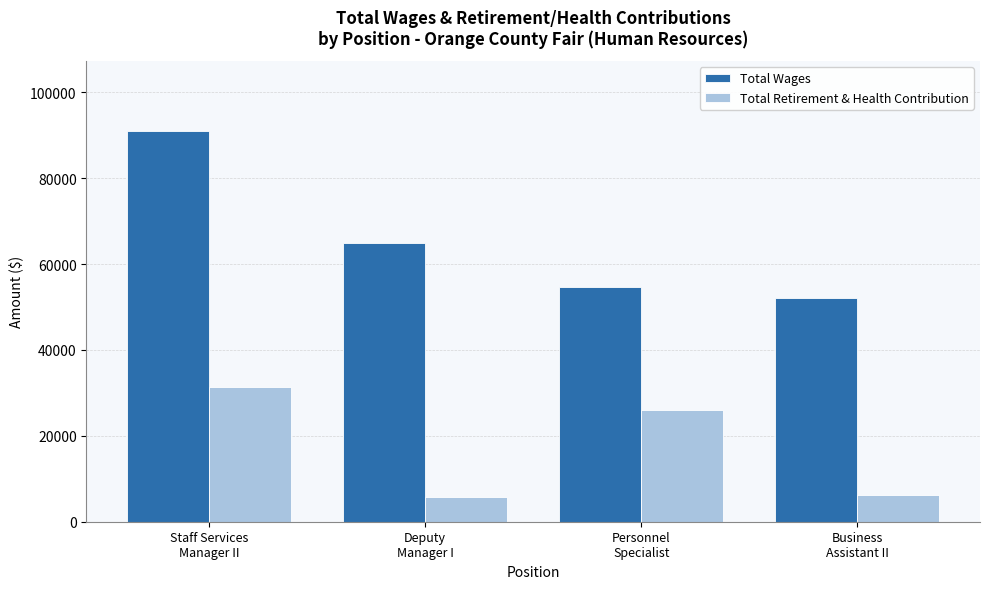

How many categories are shown in the chart?

4